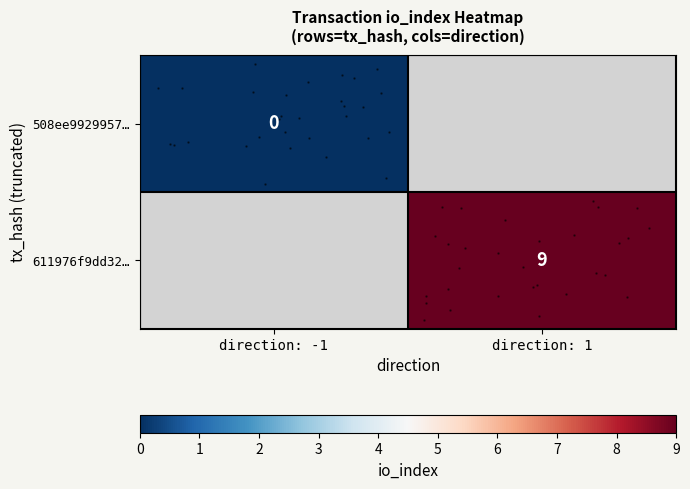

How many categories are shown in the chart?

2